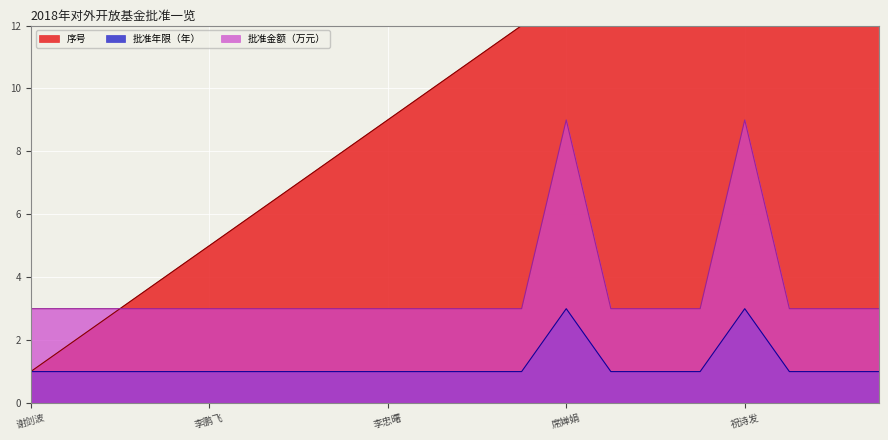

At which label does 批准金额（万元） reach its peak?

席婵娟